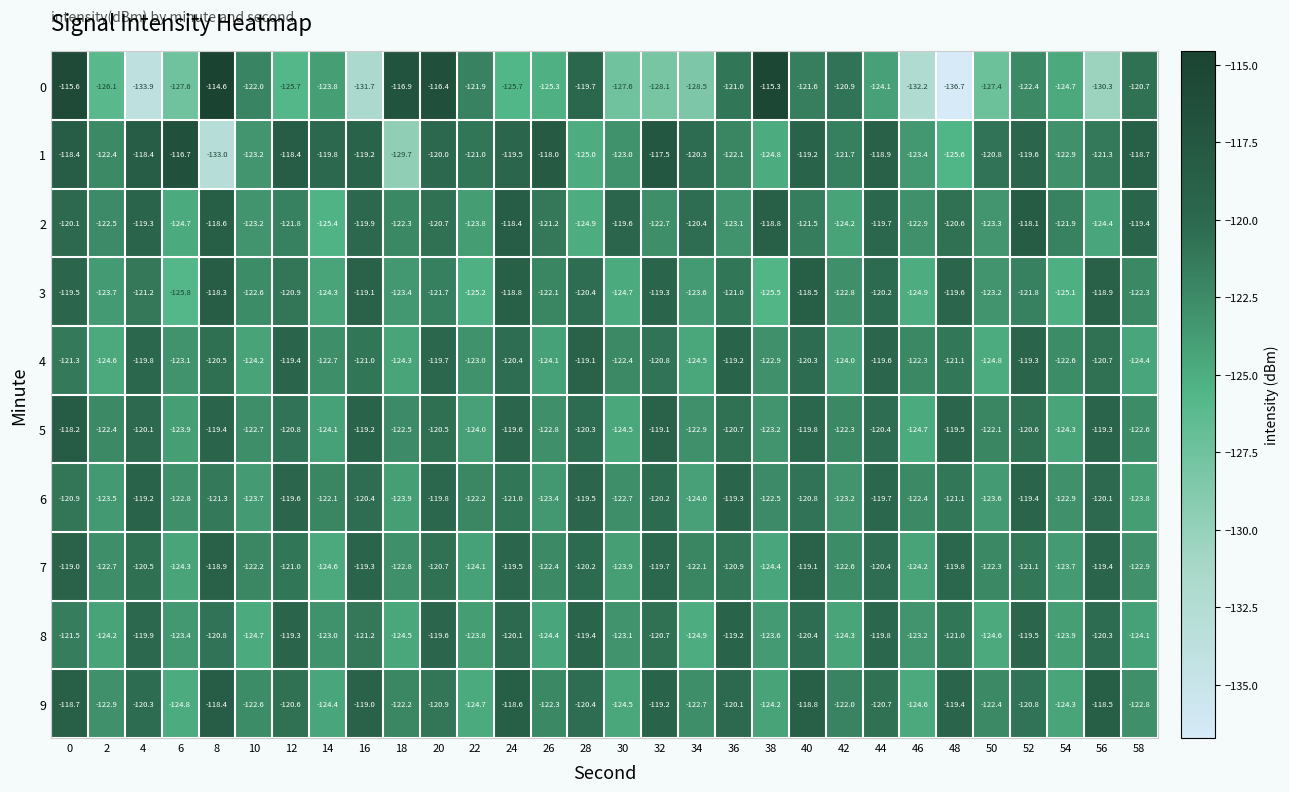

Count the number of data series in this chart.

10